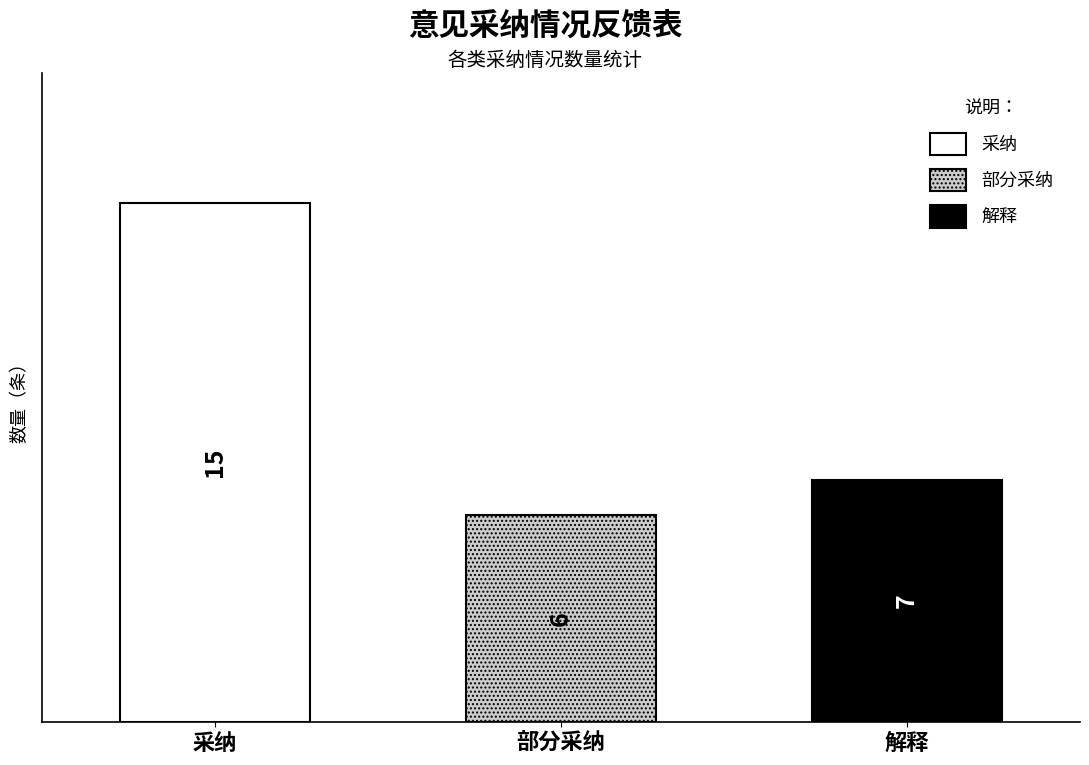

True or false: the data shows 6 at 部分采纳.

True